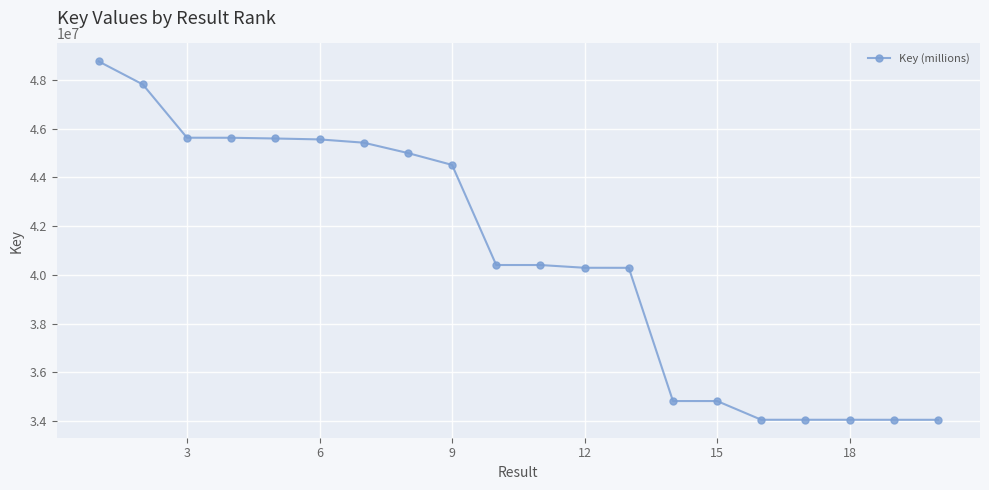

What is the smallest value displayed?

34055195